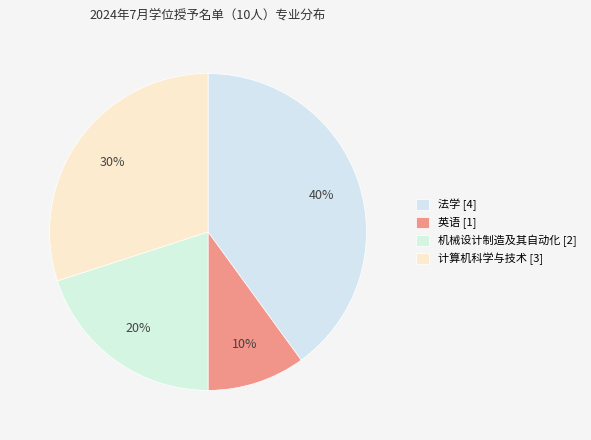

Does 英语 account for over 50% of the chart?

No